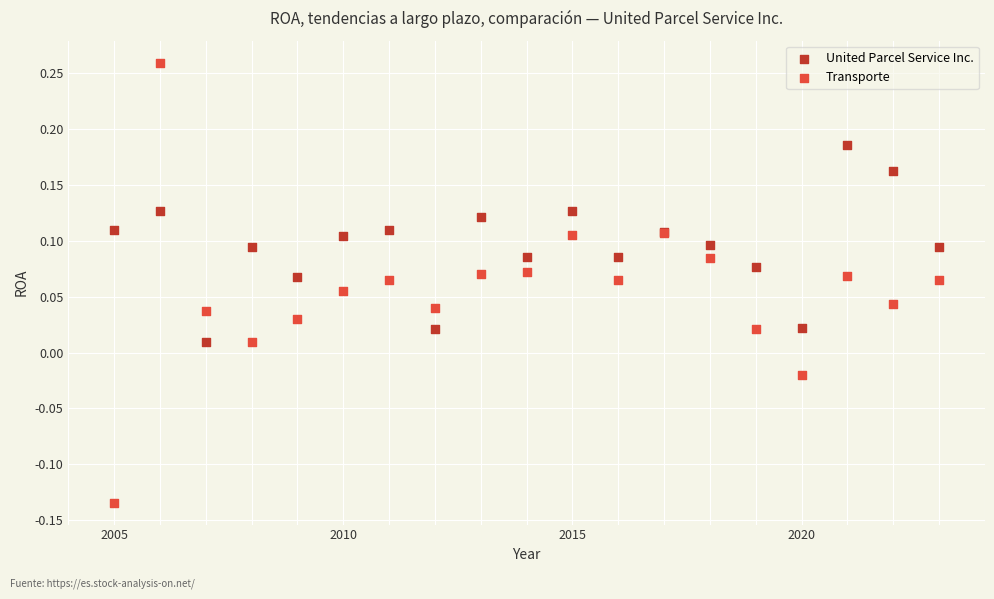

Which series has the widest spread of Y values?

Transporte